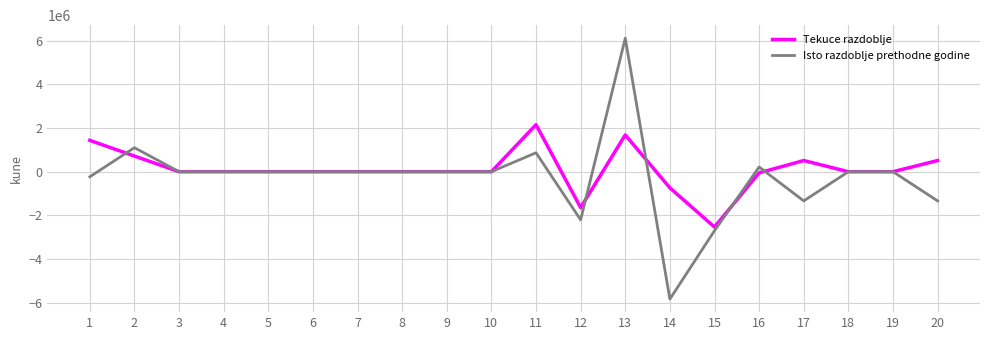

Which series has the largest range (max minus min)?

Isto razdoblje prethodne godine